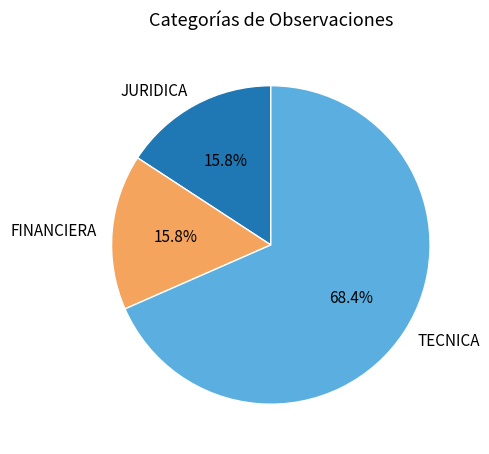

To the nearest percent, what is the combined percentage of JURIDICA and TECNICA?

84%